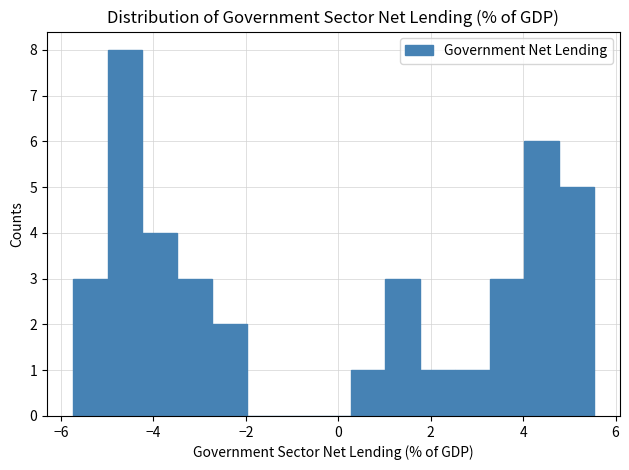

Read against the x-axis, roughly where is the centre of the tallest bar?

-4.6